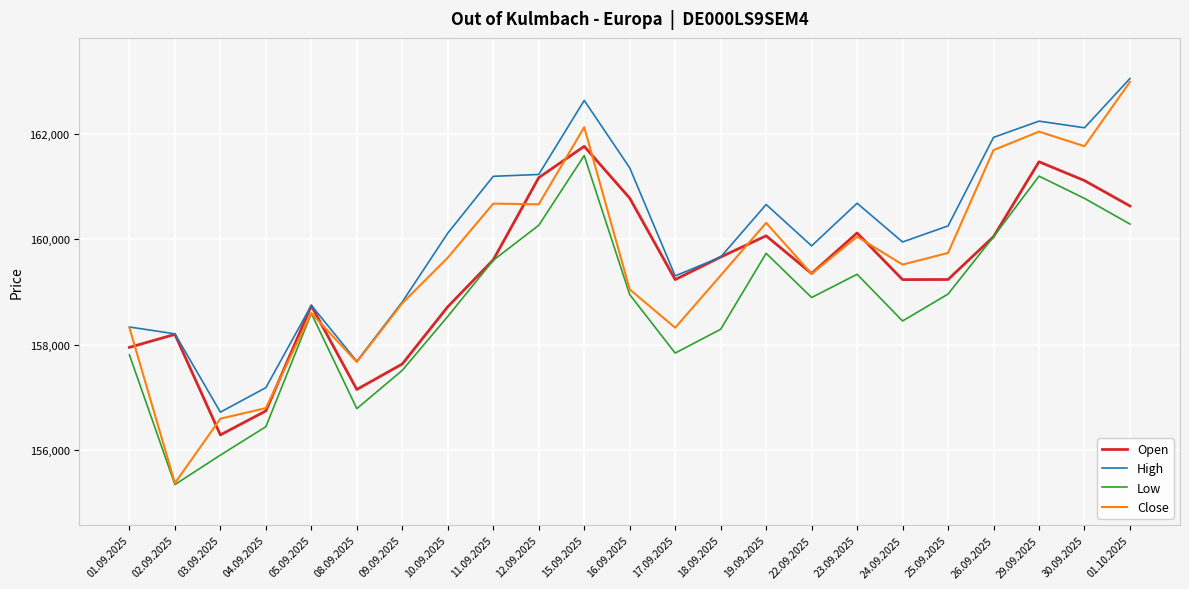

Is it true that Close equals 221111 at 17.09.2025?

False